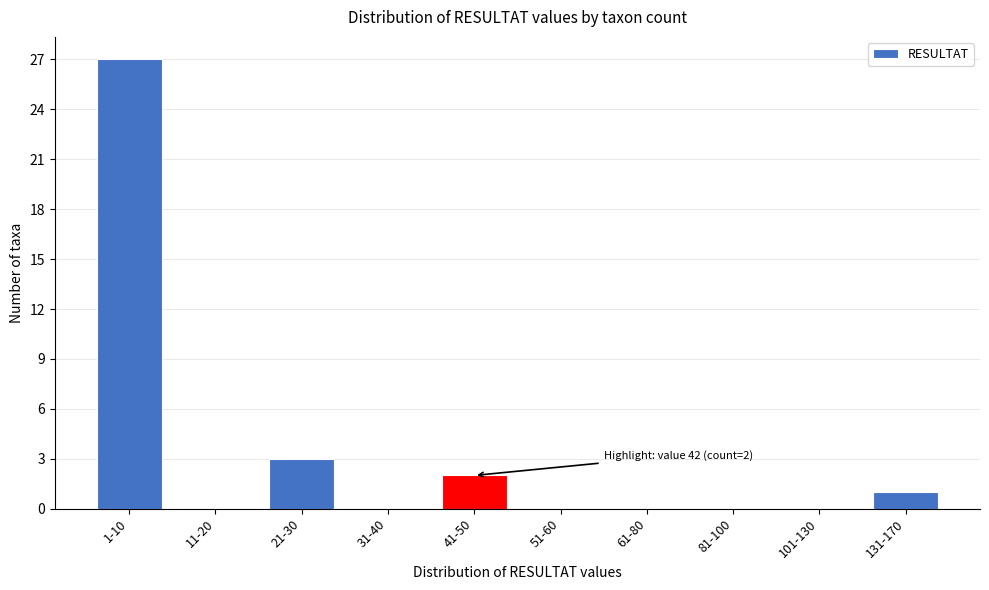

Reading left to right, list all the values displayed in this chart.

1-10=27	11-20=0	21-30=3	31-40=0	41-50=2	51-60=0	61-80=0	81-100=0	101-130=0	131-170=1